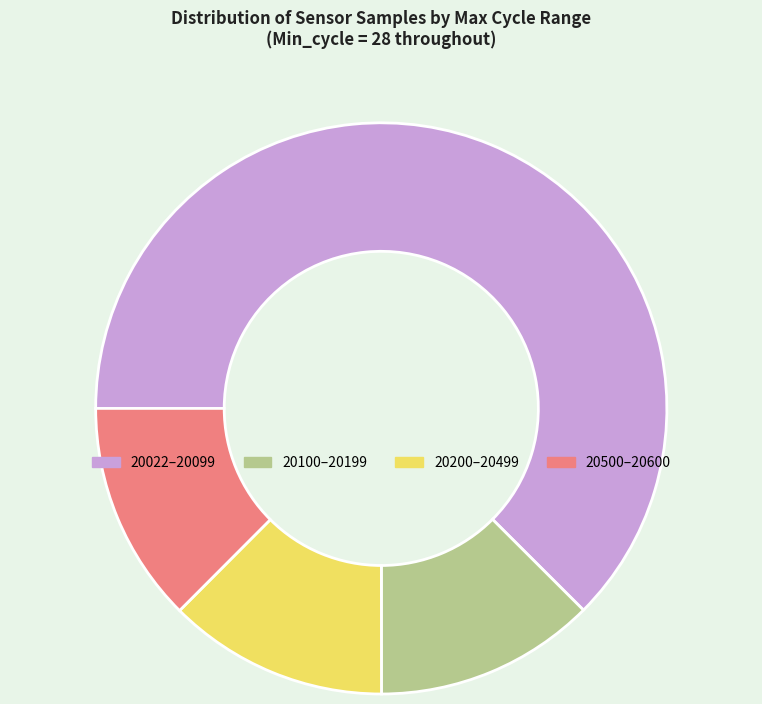

Is it true that 20200–20499 is 6% of the pie?

False